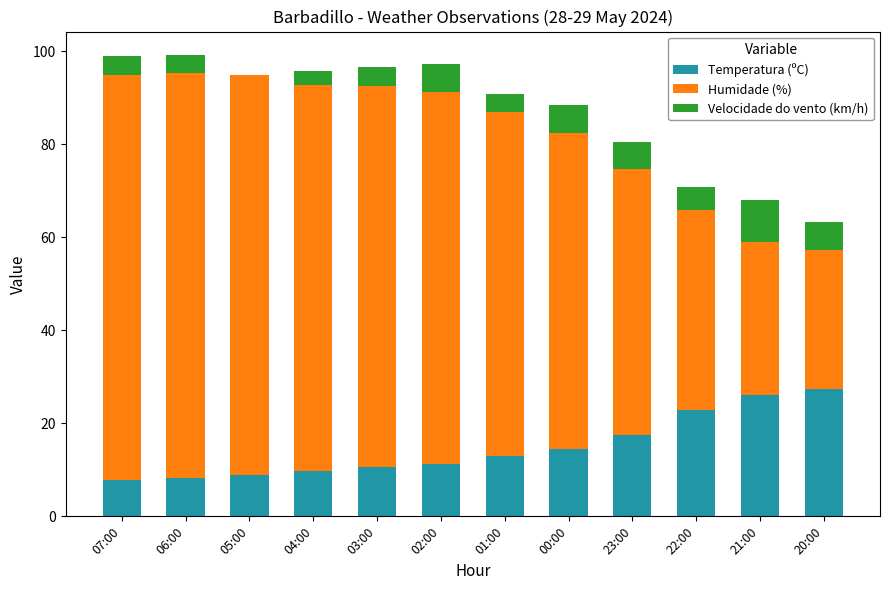

What is the maximum value for Temperatura (ºC)?

27.3